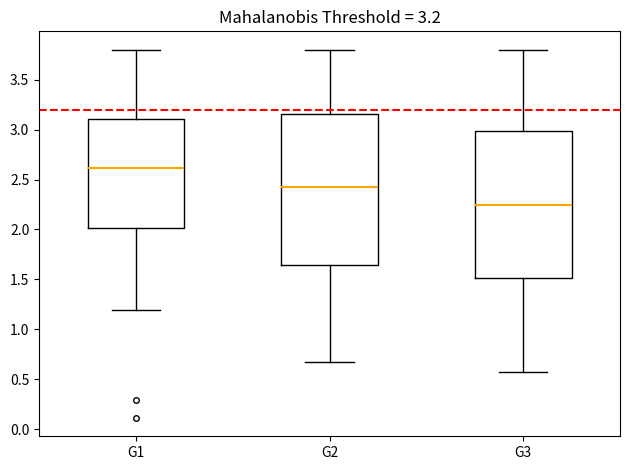

Which box's median line is the highest?

G1